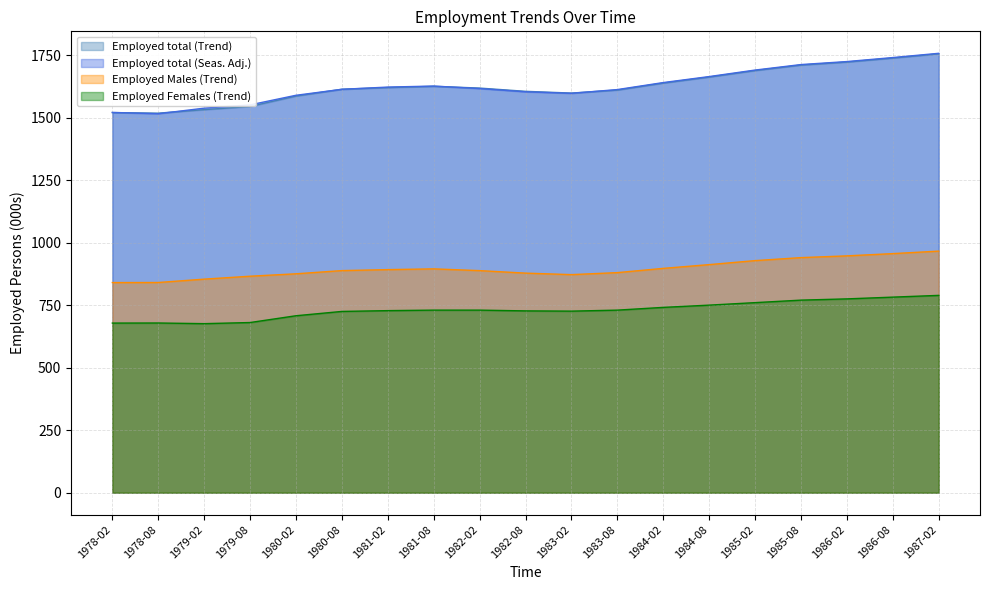

True or false: Employed total (Trend) and Employed Females (Trend) intersect in this chart.

False